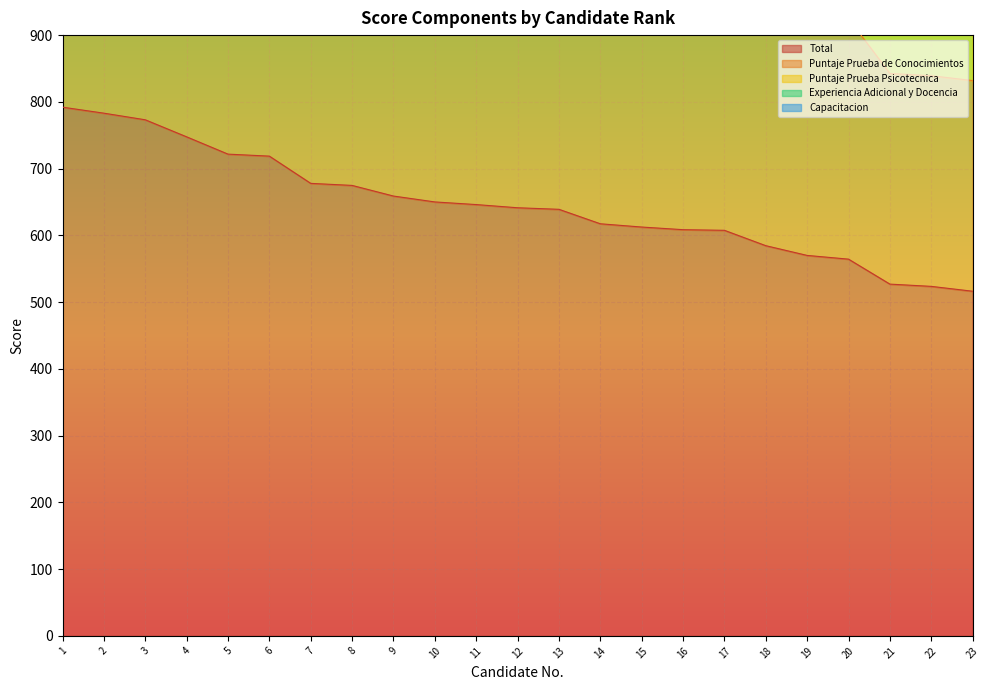

Reading left to right, transcribe all the data shown in this chart.

Total: 1=792.0	2=783.0	3=773.1	4=747.6	5=721.7	6=718.7	7=677.9	8=674.8	9=658.9	10=650.1	11=646.1	12=641.4	13=639.0	14=617.4	15=612.5	16=608.5	17=607.6	18=584.5	19=570.0	20=564.4	21=527.0	22=523.6	23=516.3
Puntaje Prueba de Conocimientos: 1=480.0	2=480.0	3=465.1	4=480.0	5=435.2	6=435.2	7=375.4	8=390.3	9=375.4	10=315.6	11=420.2	12=420.2	13=330.5	14=330.5	15=345.5	16=315.6	17=405.3	18=360.4	19=375.4	20=360.4	21=315.6	22=315.6	23=315.6
Puntaje Prueba Psicotecnica: 1=167.0	2=168.0	3=162.5	4=164.5	5=156.5	6=158.5	7=152.5	8=164.5	9=153.5	10=164.5	11=156.5	12=154.5	13=158.5	14=143.0	15=167.0	16=161.0	17=146.5	18=156.5	19=148.0	20=171.0	21=144.0	22=148.5	23=159.5
Experiencia Adicional y Docencia: 1=100.0	2=100.0	3=95.5	4=98.1	5=100.0	6=100.0	7=100.0	8=100.0	9=100.0	10=100.0	11=64.4	12=31.6	13=100.0	14=73.8	15=100.0	16=91.9	17=15.8	18=62.6	19=36.6	20=32.9	21=37.4	22=14.5	23=11.2
Capacitacion: 1=45.0	2=35.0	3=50.0	4=5.0	5=30.0	6=25.0	7=50.0	8=20.0	9=30.0	10=70.0	11=5.0	12=35.0	13=50.0	14=70.0	15=0.0	16=40.0	17=40.0	18=5.0	19=10.0	20=0.0	21=30.0	22=45.0	23=30.0